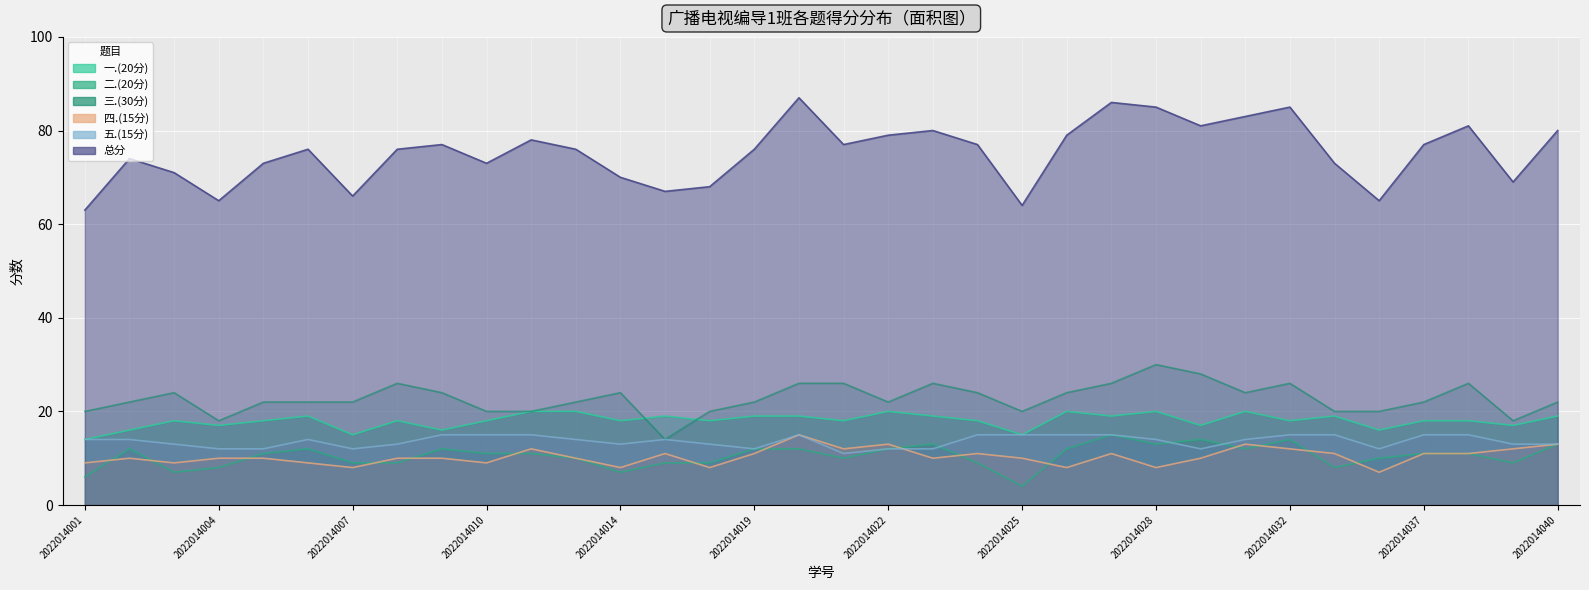

Which series has the largest total across all categories?

总分